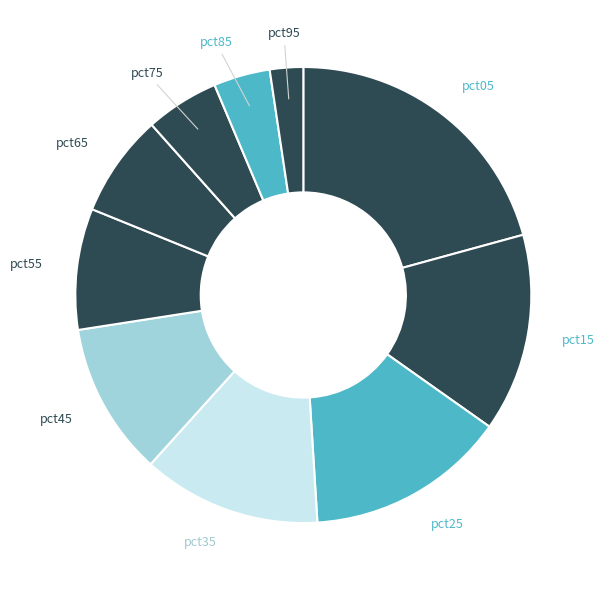

How many segments does this pie chart have?

10